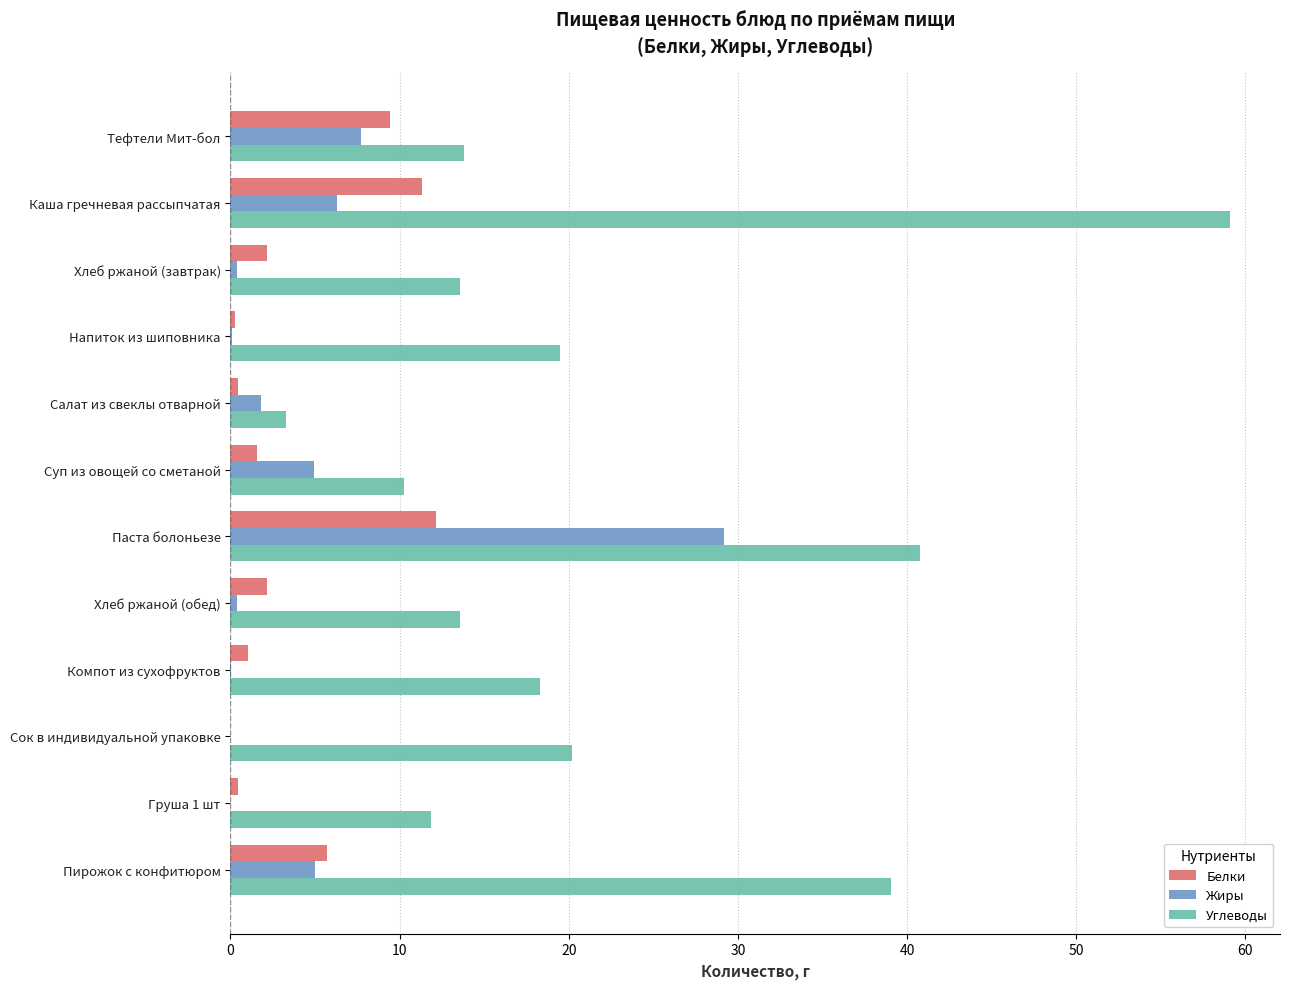

At which category is the sum across all series the highest?

Паста болоньезе